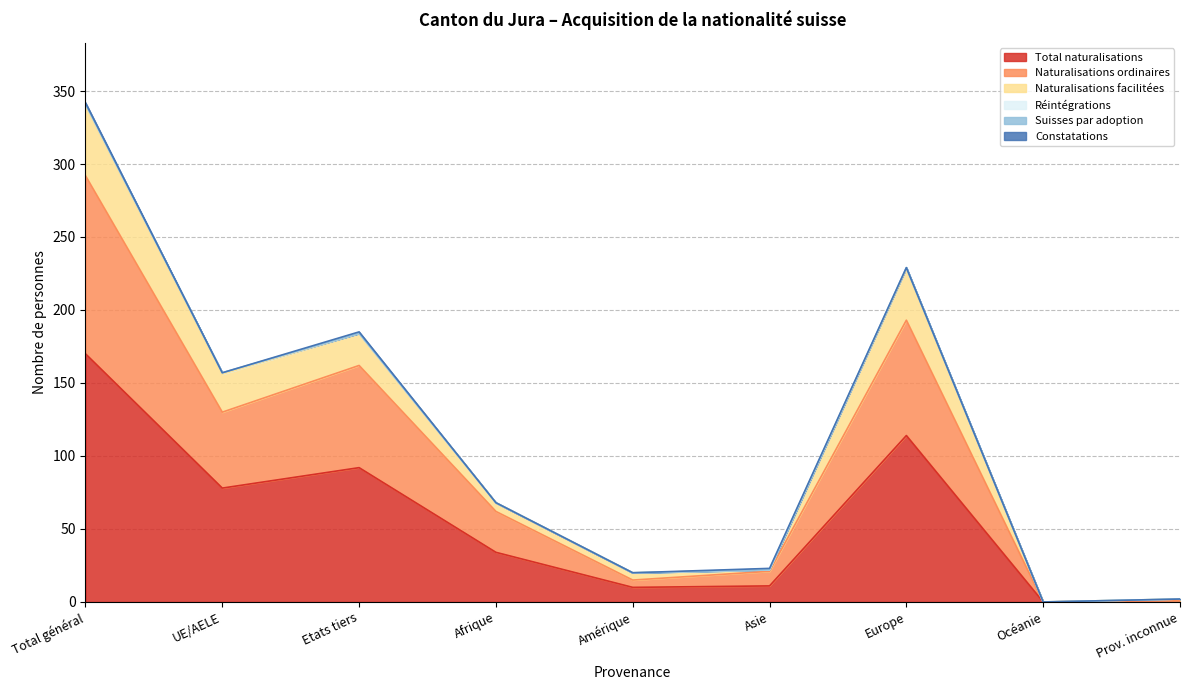

What is the maximum value for Total naturalisations?

170